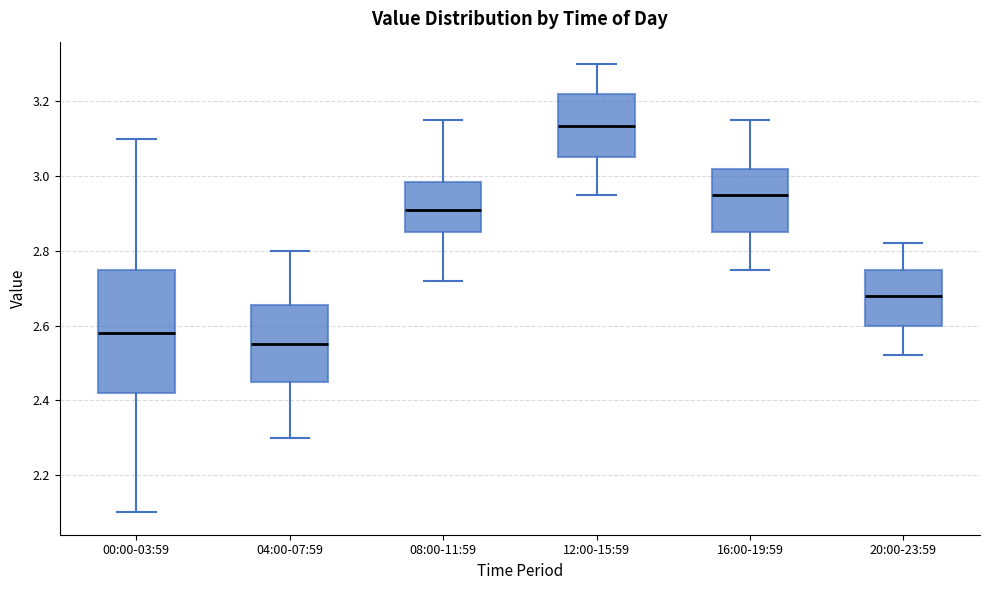

Reading left to right, read every box against the y-axis: the position of its median line, the range the box covers, and the ends of its whiskers. The values are not printed on the chart, so give them approximately, as read against the axis.

00:00-03:59: median 2.58, box 2.42 to 2.76, whiskers 2.10 to 3.10
04:00-07:59: median 2.56, box 2.46 to 2.66, whiskers 2.30 to 2.80
08:00-11:59: median 2.92, box 2.86 to 2.98, whiskers 2.72 to 3.16
12:00-15:59: median 3.14, box 3.06 to 3.22, whiskers 2.96 to 3.30
16:00-19:59: median 2.96, box 2.86 to 3.02, whiskers 2.76 to 3.16
20:00-23:59: median 2.68, box 2.60 to 2.76, whiskers 2.52 to 2.82